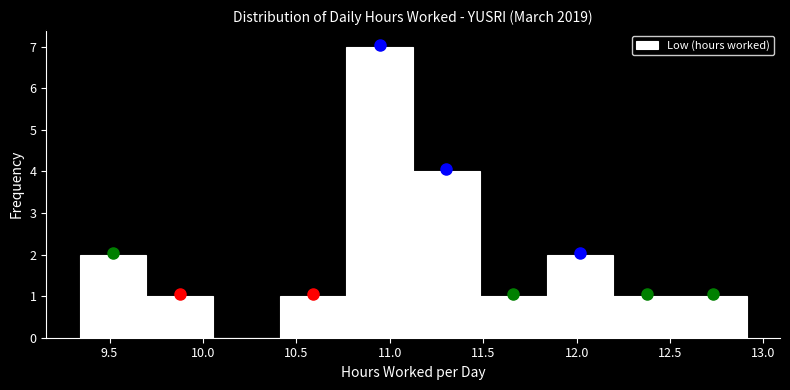

Reading left to right, transcribe this chart: for each bar, give the range it covers on the x-axis and its height. Neither the bar edges nor the heights are printed on the chart, so give them approximately, as read against the axes.

9.35 to 9.70: 2
9.70 to 10.05: 1
10.05 to 10.40: 0
10.40 to 10.75: 1
10.75 to 11.15: 7
11.15 to 11.50: 4
11.50 to 11.85: 1
11.85 to 12.20: 2
12.20 to 12.55: 1
12.55 to 12.90: 1